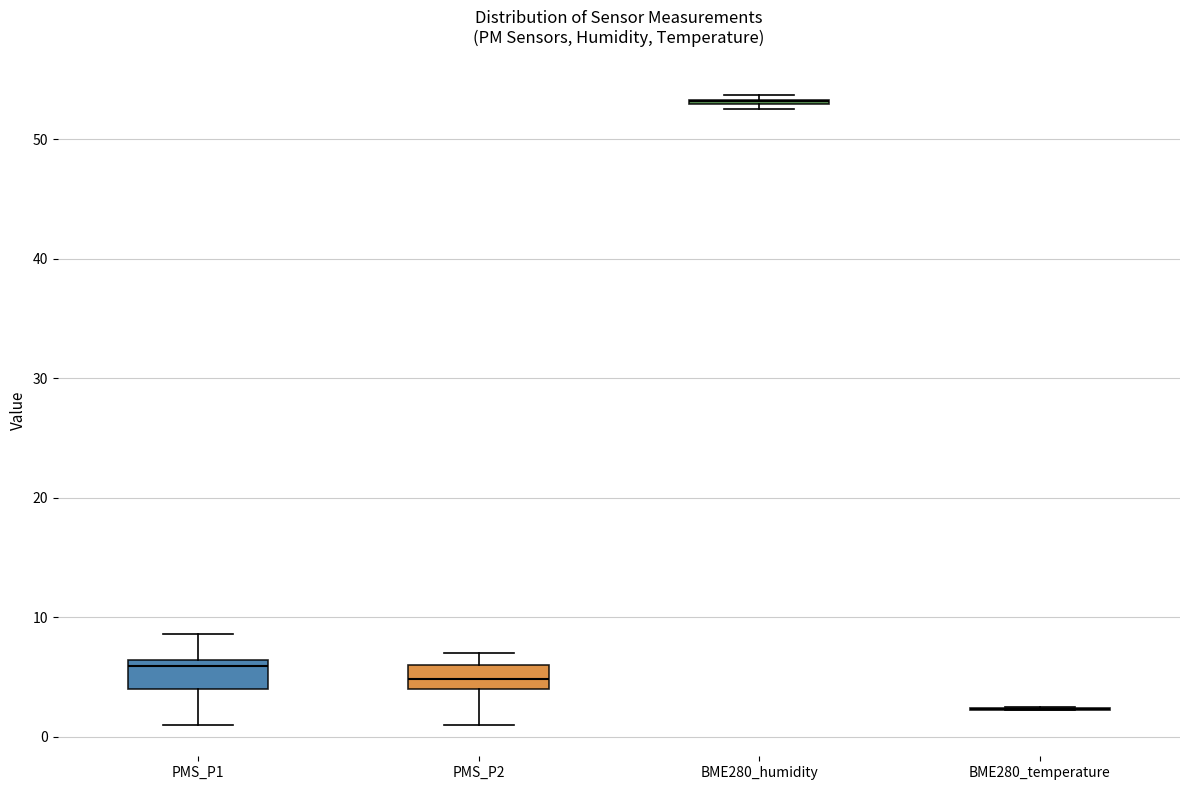

Reading left to right, read every box against the y-axis: the position of its median line, the range the box covers, and the ends of its whiskers. The values are not printed on the chart, so give them approximately, as read against the axis.

PMS_P1: median 6 (just below the box's upper edge), box 4 to 6, whiskers 1 to 9
PMS_P2: median 5, box 4 to 6, whiskers 1 to 7
BME280_humidity: box collapsed to a line at 53, whiskers 53 to 54
BME280_temperature: box collapsed to a line at 2, whiskers 2 to 2